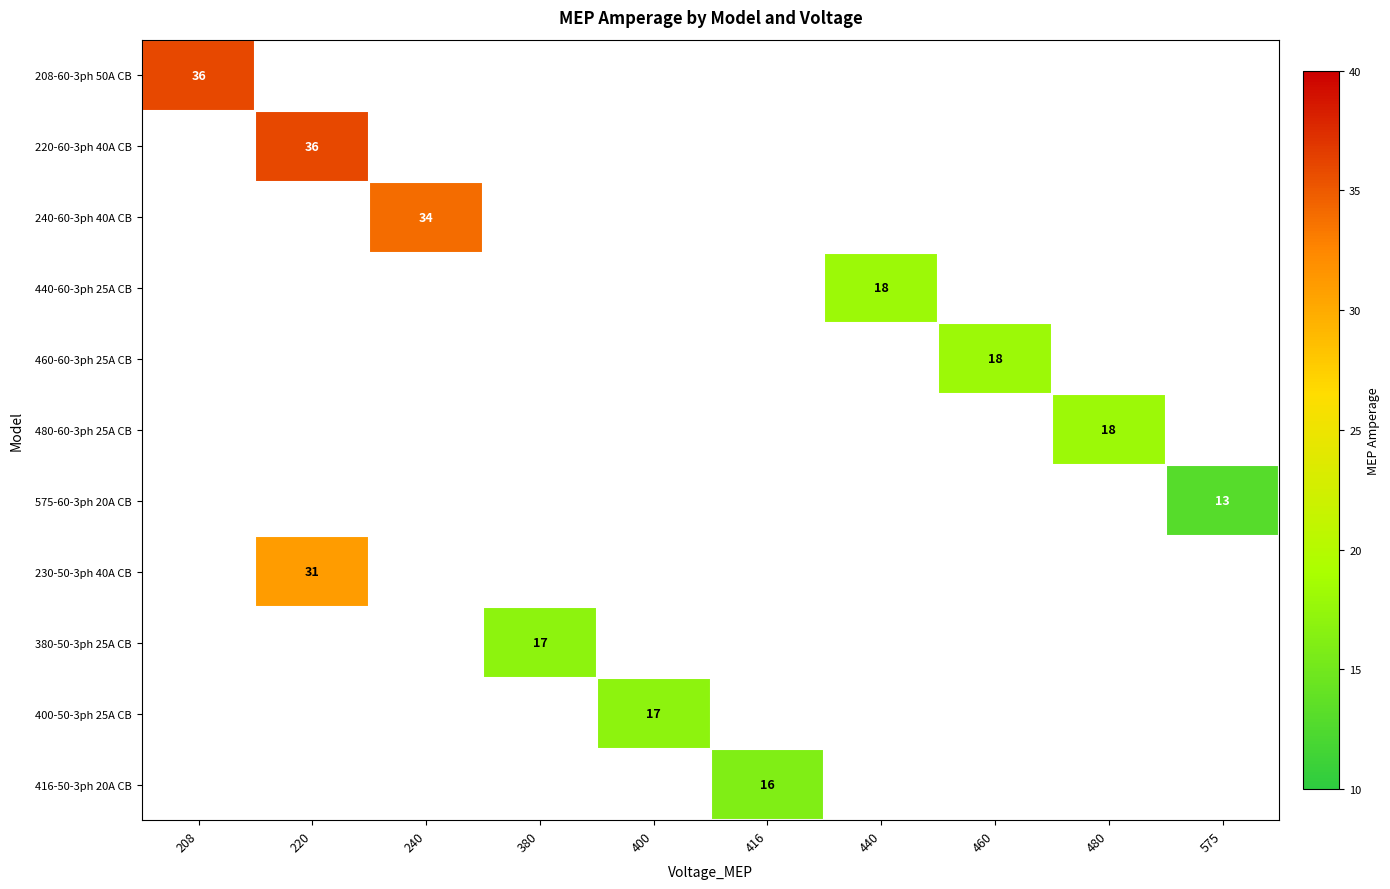

Which category has the highest value in the 440-60-3ph 25A CB series?

440